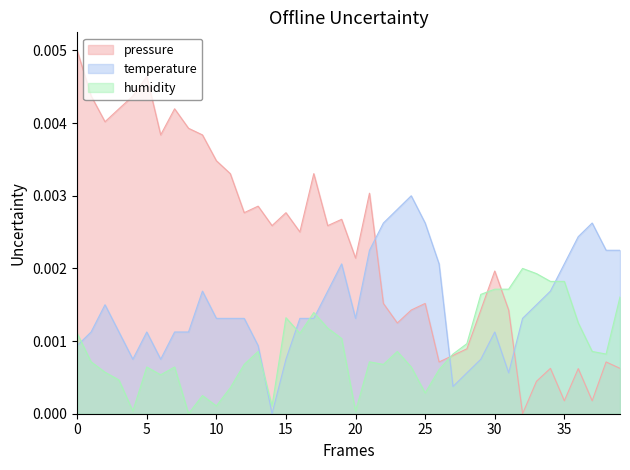

List the series in order of their peak value, highest first.

pressure, temperature, humidity